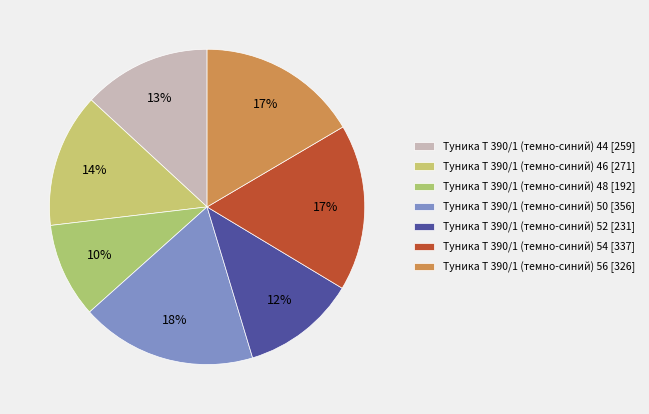

To the nearest percent, what is the difference between the Туника Т 390/1 (темно-синий) 44 and Туника Т 390/1 (темно-синий) 56 slice percentages?

3%